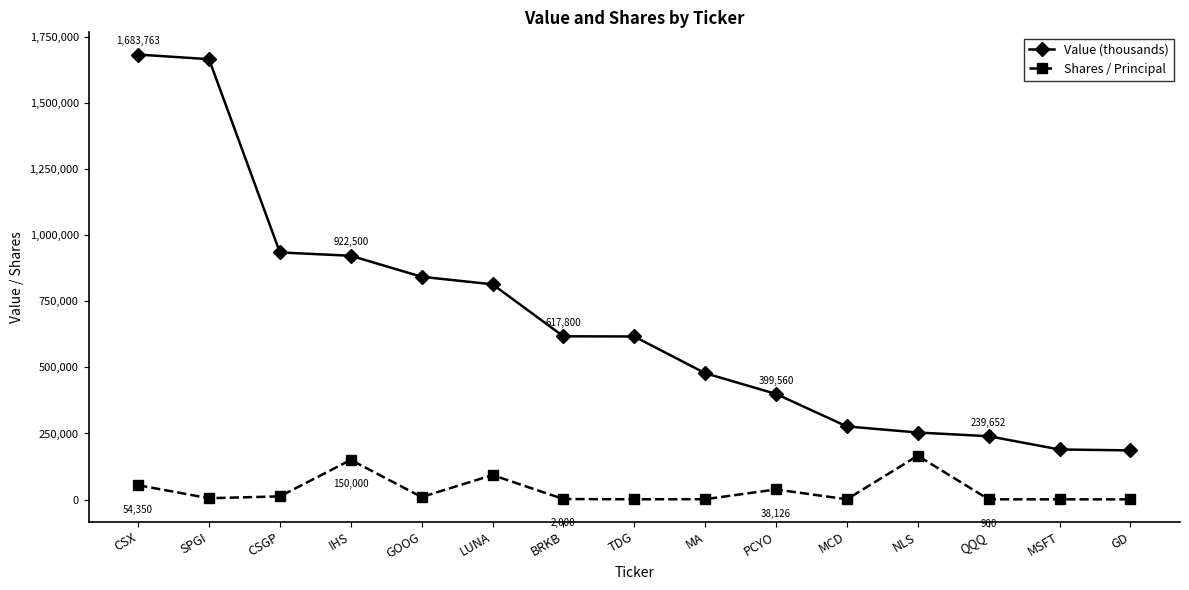

Which category has the highest value in the Shares / Principal series?

NLS